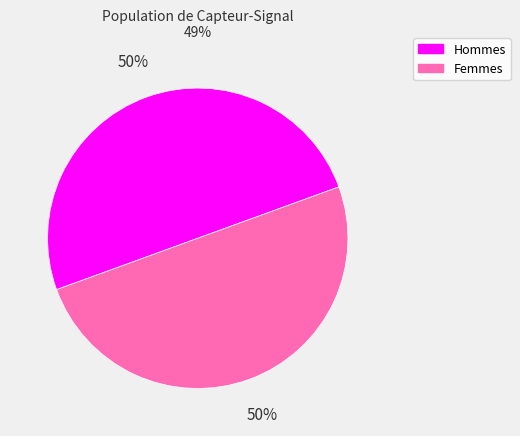

To the nearest percent, what is the average slice percentage?

50%